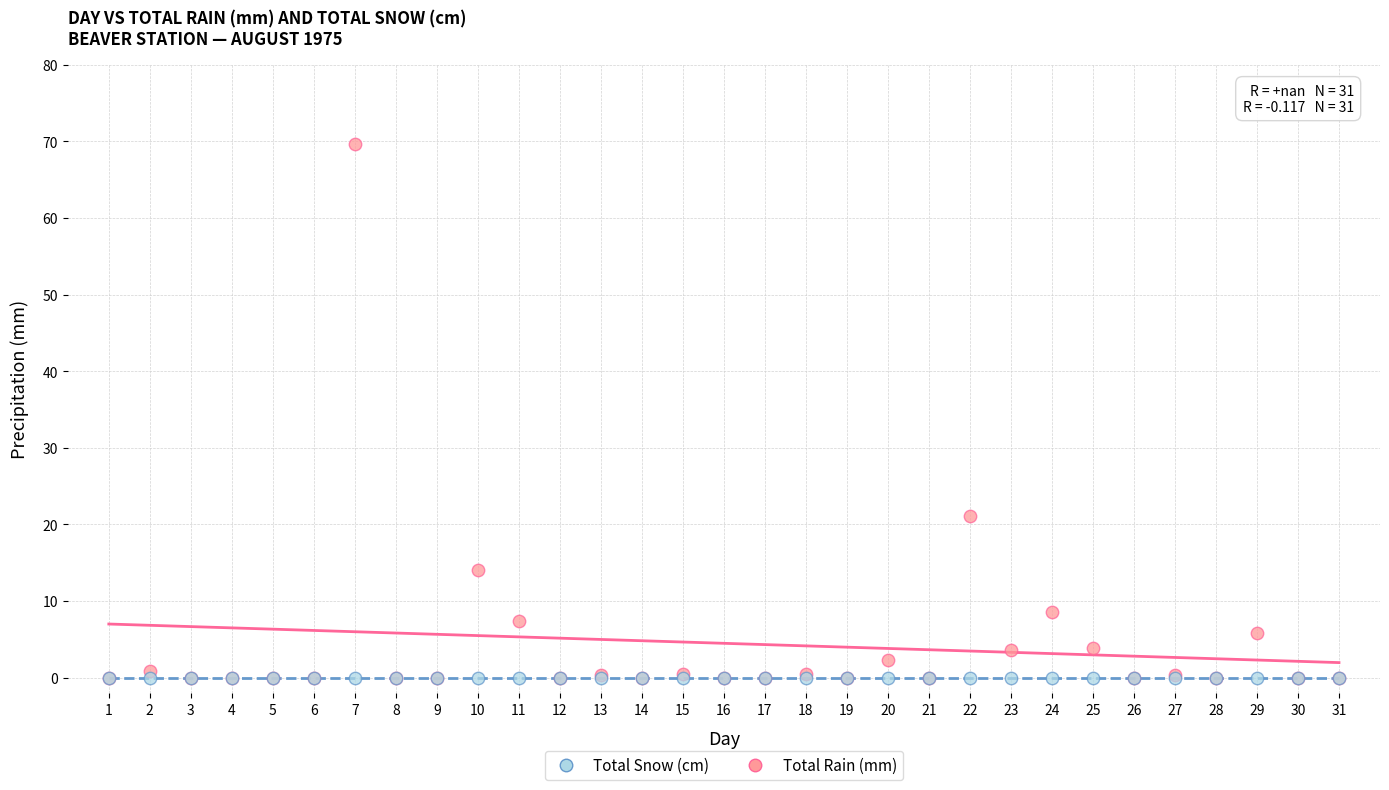

In the Total Rain (mm) series, what Y value is closest to 34?

21.1